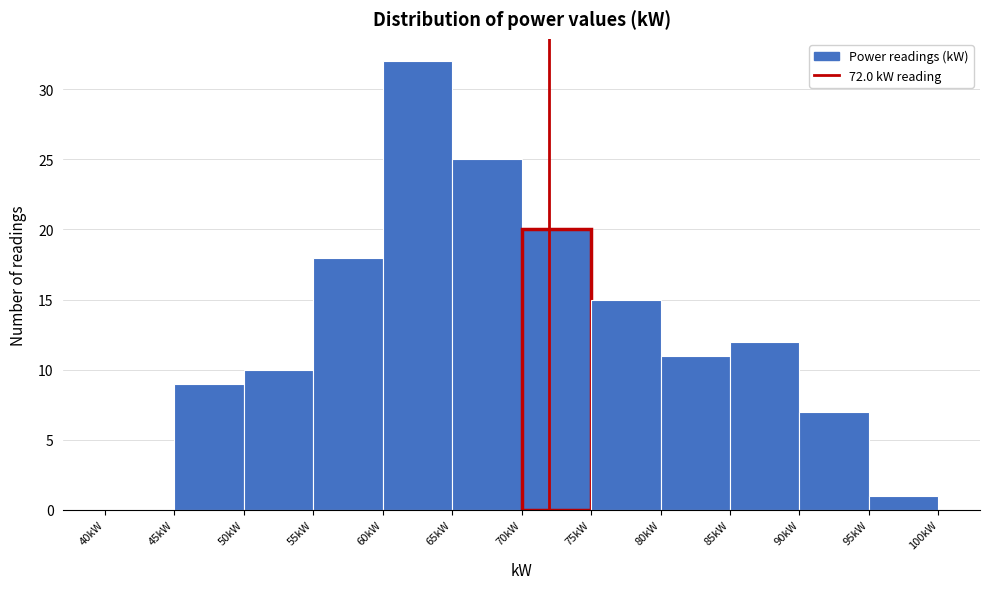

What is the height of the bar covering 45 to 50 on the x-axis? The values are not printed on the chart, so give them approximately, as read against the axis.

9